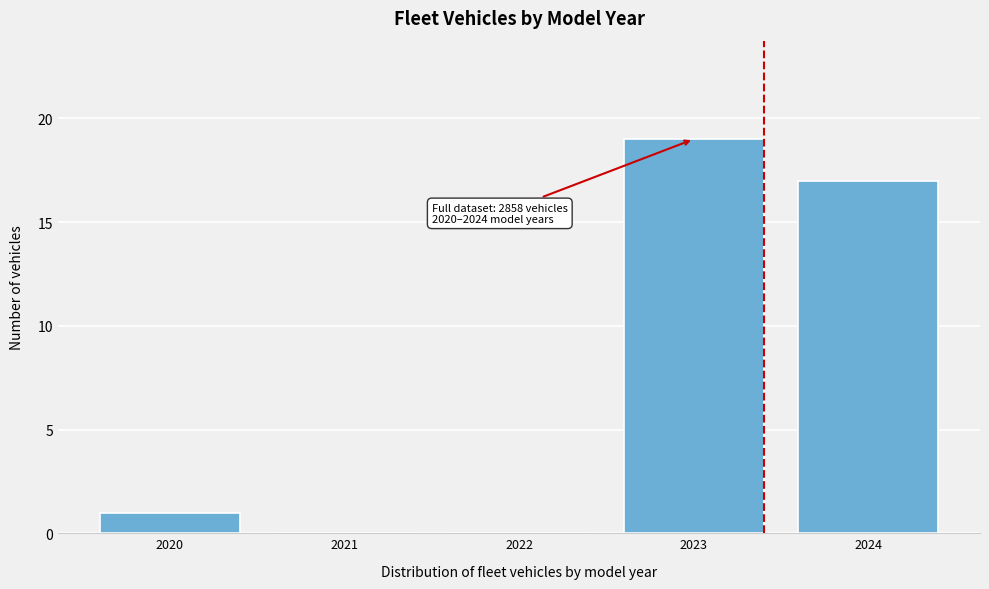

Reading left to right, what are all the values shown in this chart?

2020=1	2021=0	2022=0	2023=19	2024=17